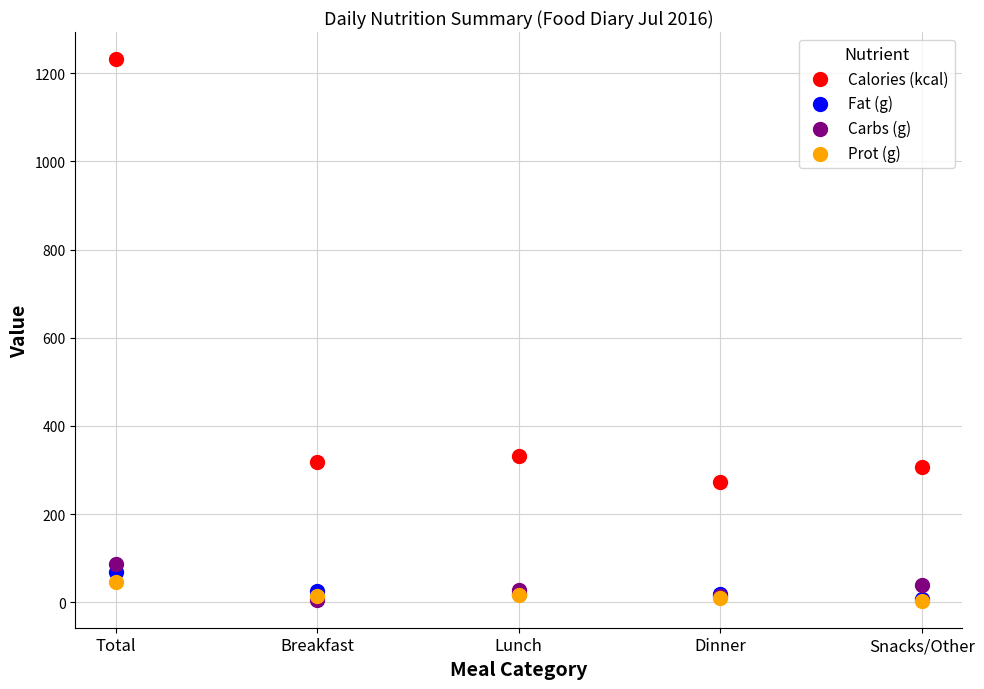

Across all series, what Y value is closest to 617?

332.0